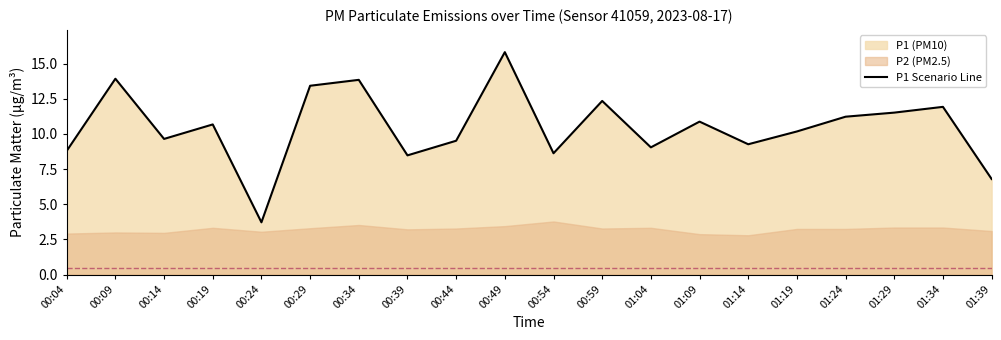

Where is the first local maximum?

00:09